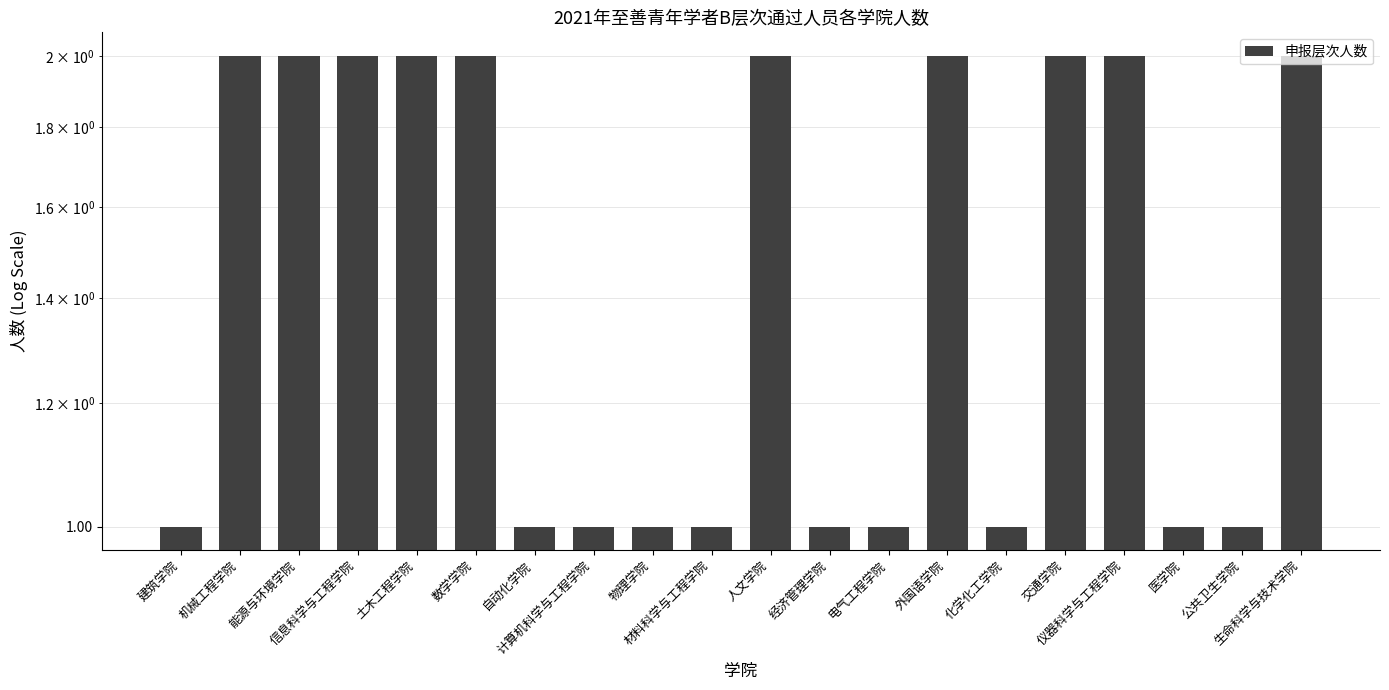

Reading left to right, list all the values displayed in this chart.

建筑学院=1	机械工程学院=2	能源与环境学院=2	信息科学与工程学院=2	土木工程学院=2	数学学院=2	自动化学院=1	计算机科学与工程学院=1	物理学院=1	材料科学与工程学院=1	人文学院=2	经济管理学院=1	电气工程学院=1	外国语学院=2	化学化工学院=1	交通学院=2	仪器科学与工程学院=2	医学院=1	公共卫生学院=1	生命科学与技术学院=2